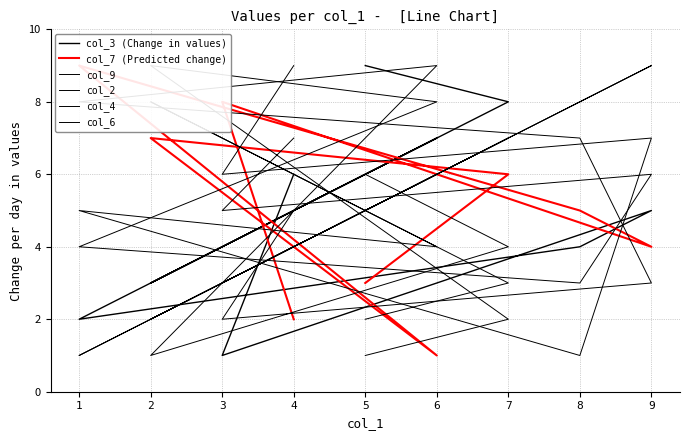

What is the average value of the col_4 series?

5